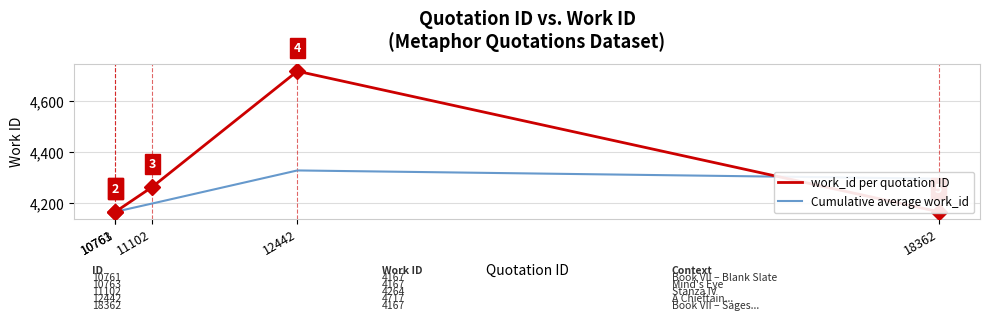

What is the spread (max minus min) of values at 11102?

64.7